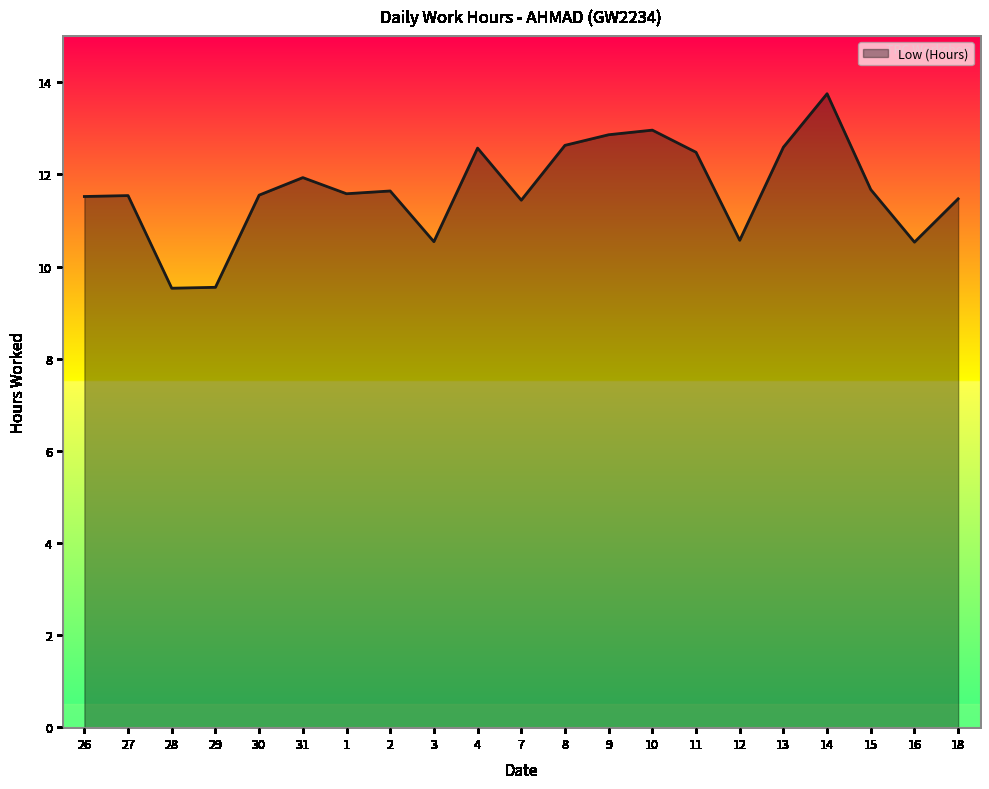

Does the chart display data point markers on the line(s)?

No